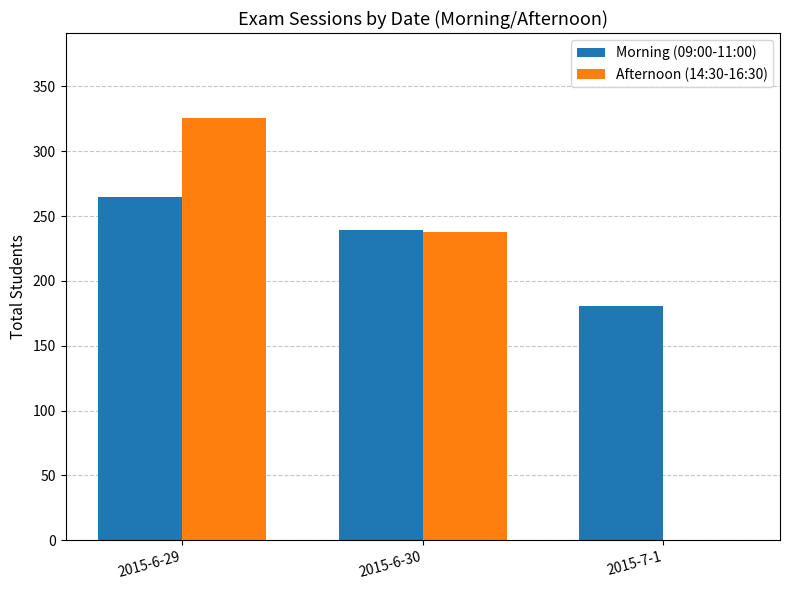

Count the Afternoon (14:30-16:30) values in the range 0 to 326.

3